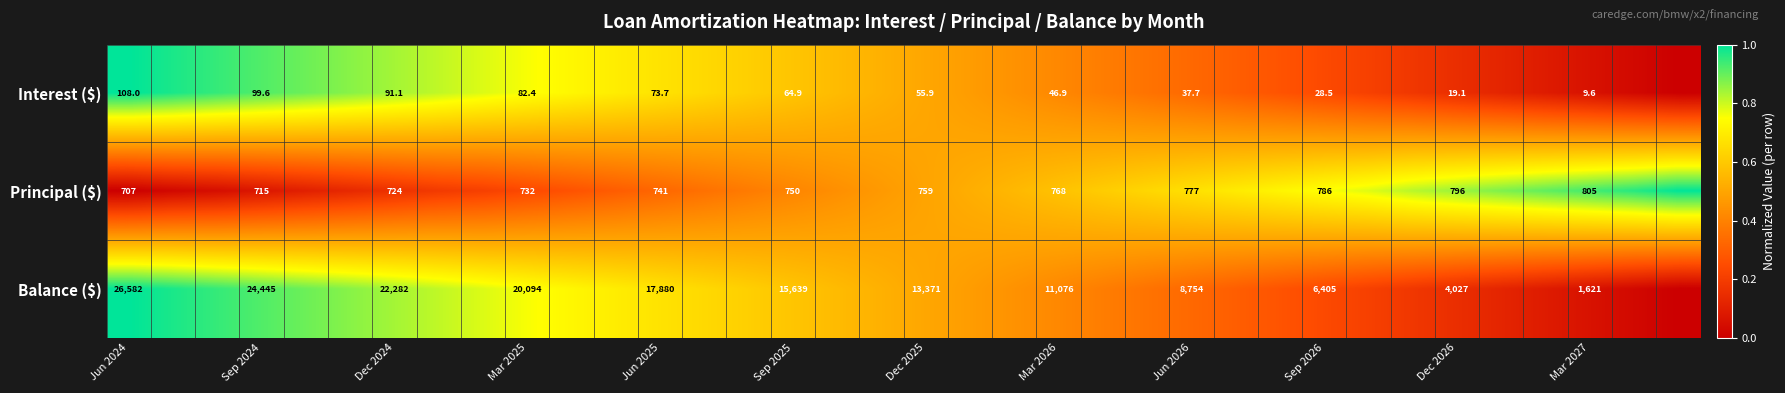

Between Jun 2024 and Sep 2025, which series saw the biggest shift?

Balance ($)